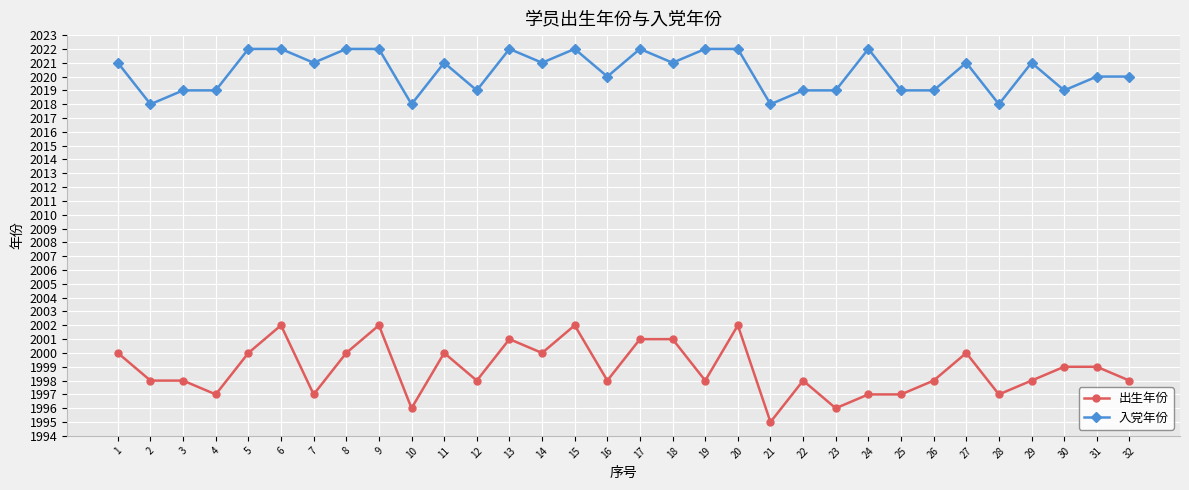

Is the value of 入党年份 at 25 greater than the value of 出生年份 at 32?

Yes